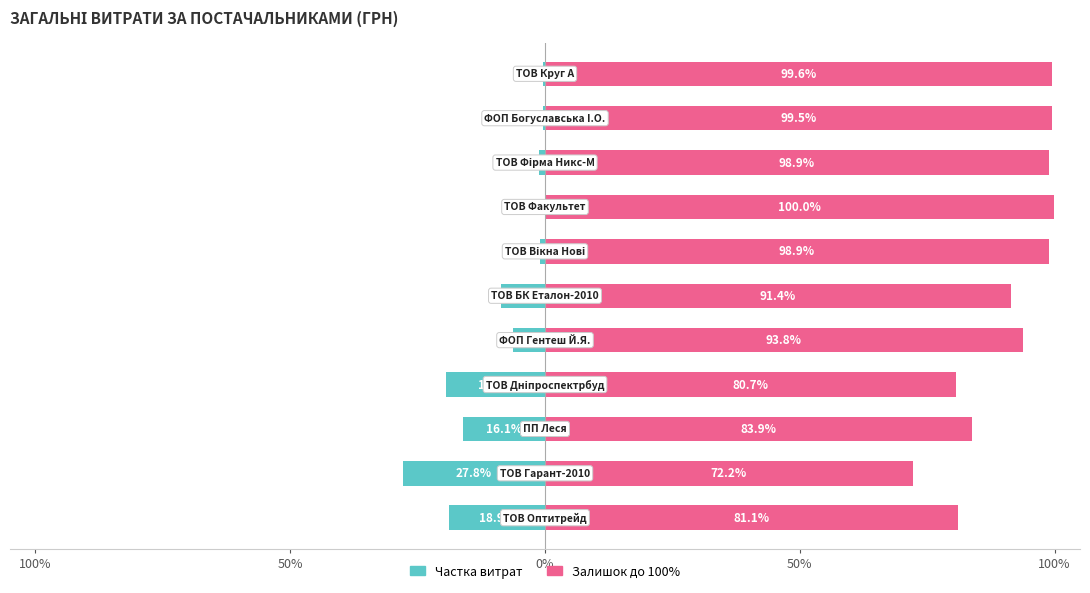

Reading left to right, extract all data points from this chart.

Частка витрат: -18.9	-27.8	-16.1	-19.3	-6.2	-8.6	-1.1	-0.0	-1.1	-0.5	-0.4
Залишок до 100%: 81.1	72.2	83.9	80.7	93.8	91.4	98.9	100.0	98.9	99.5	99.6